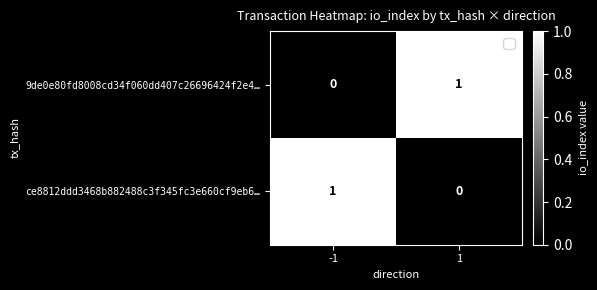

At how many categories does at least one series exceed 0?

2